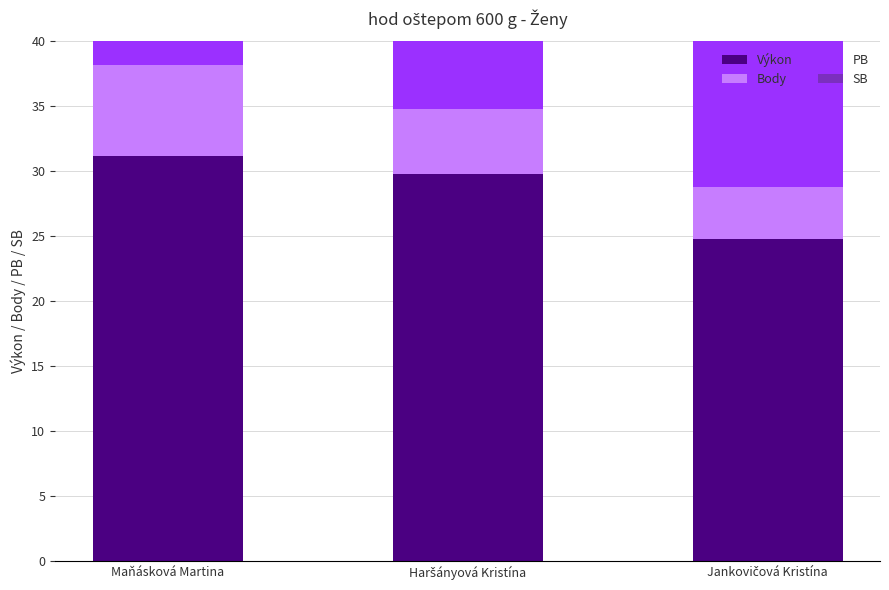

What is the difference between the maximum and minimum values in the PB series?

10.8